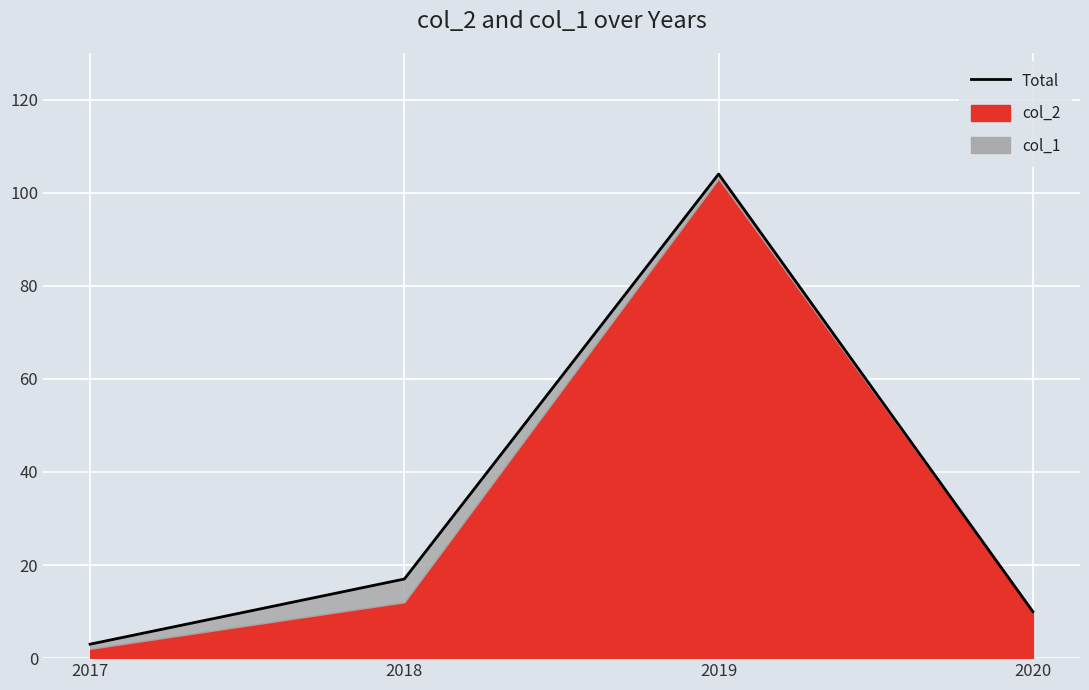

What is the change in value from 2019 to 2020?

-94